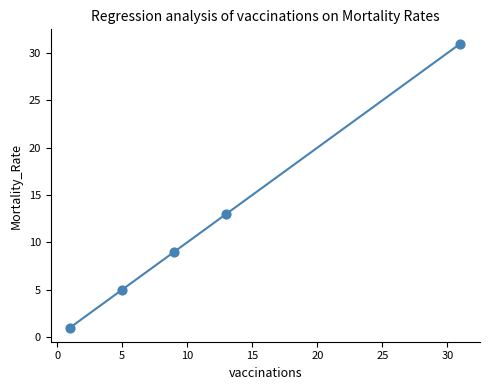

What Y value in the scatter plot is closest to 16?

13